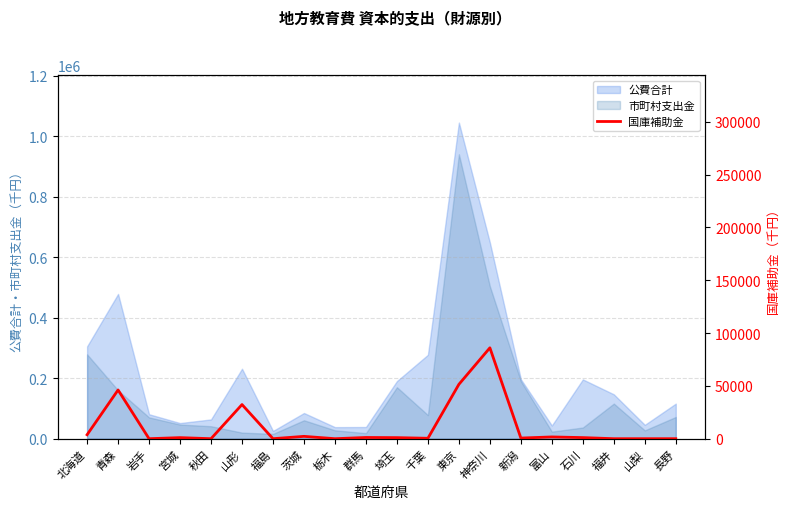

Which has a higher value, 富山 or 山形?

山形